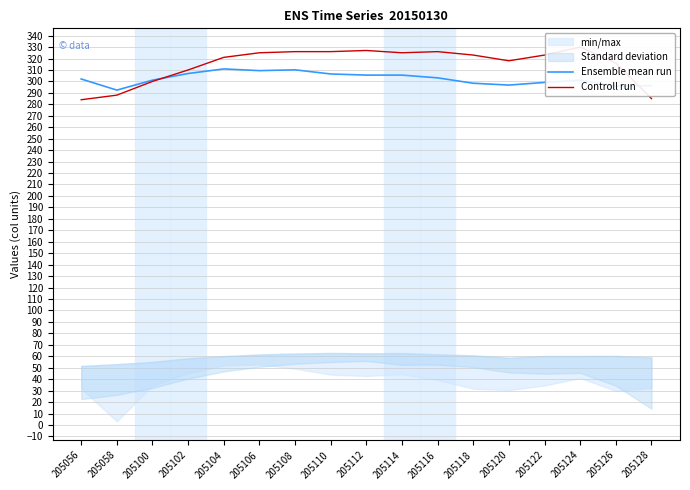

At which label does Controll run first exceed 323?

205106